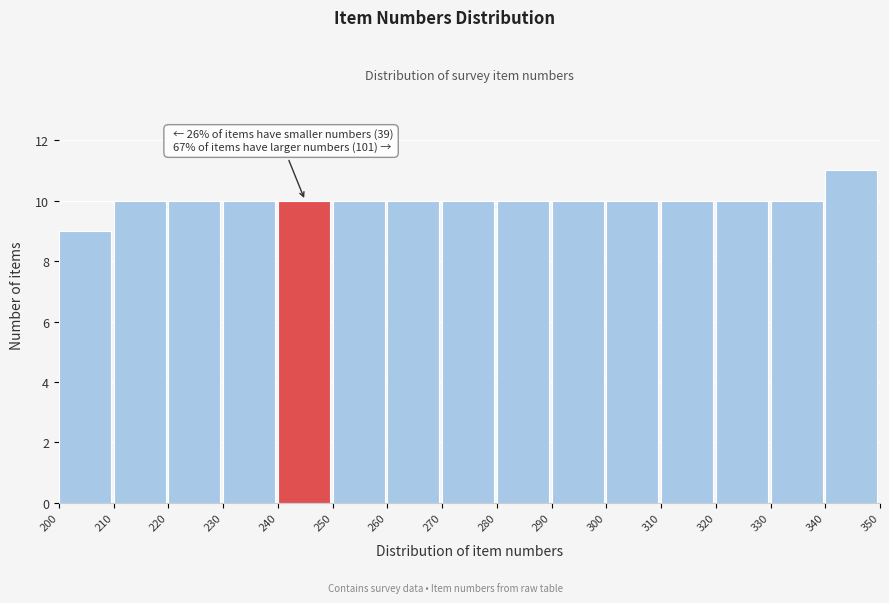

Over which range of the x-axis is the bar tallest?

340 to 350